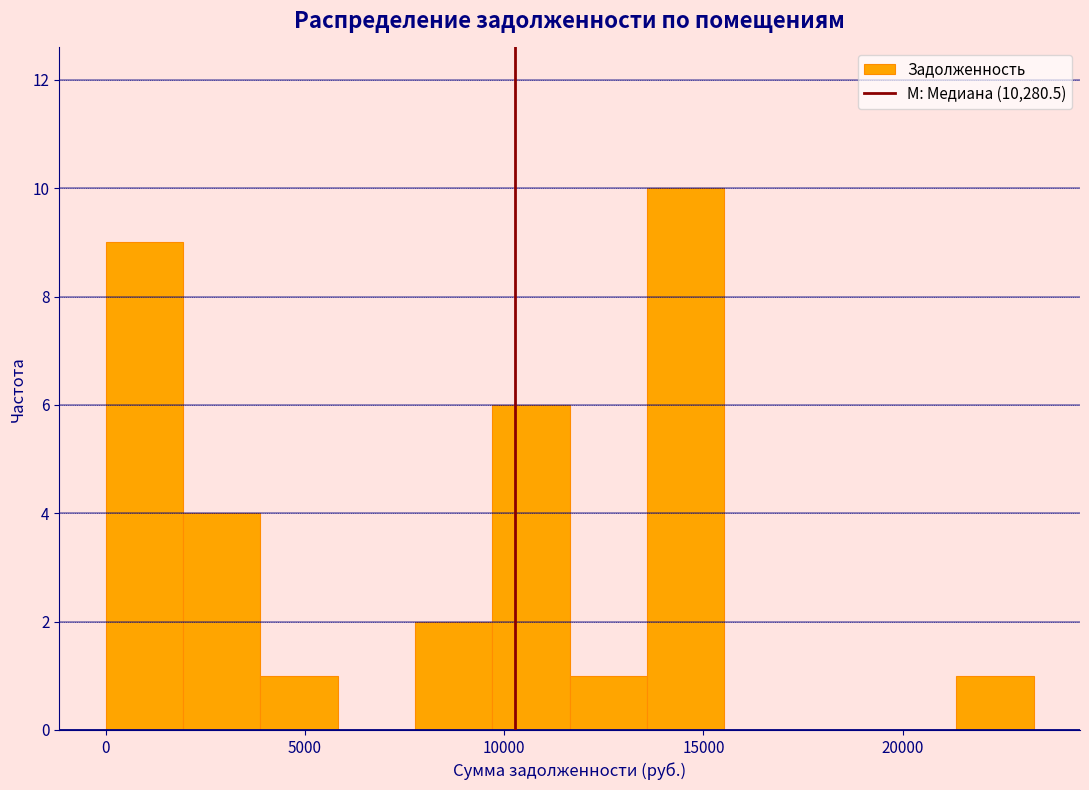

Read against the x-axis, roughly where is the centre of the tallest bar?

14500